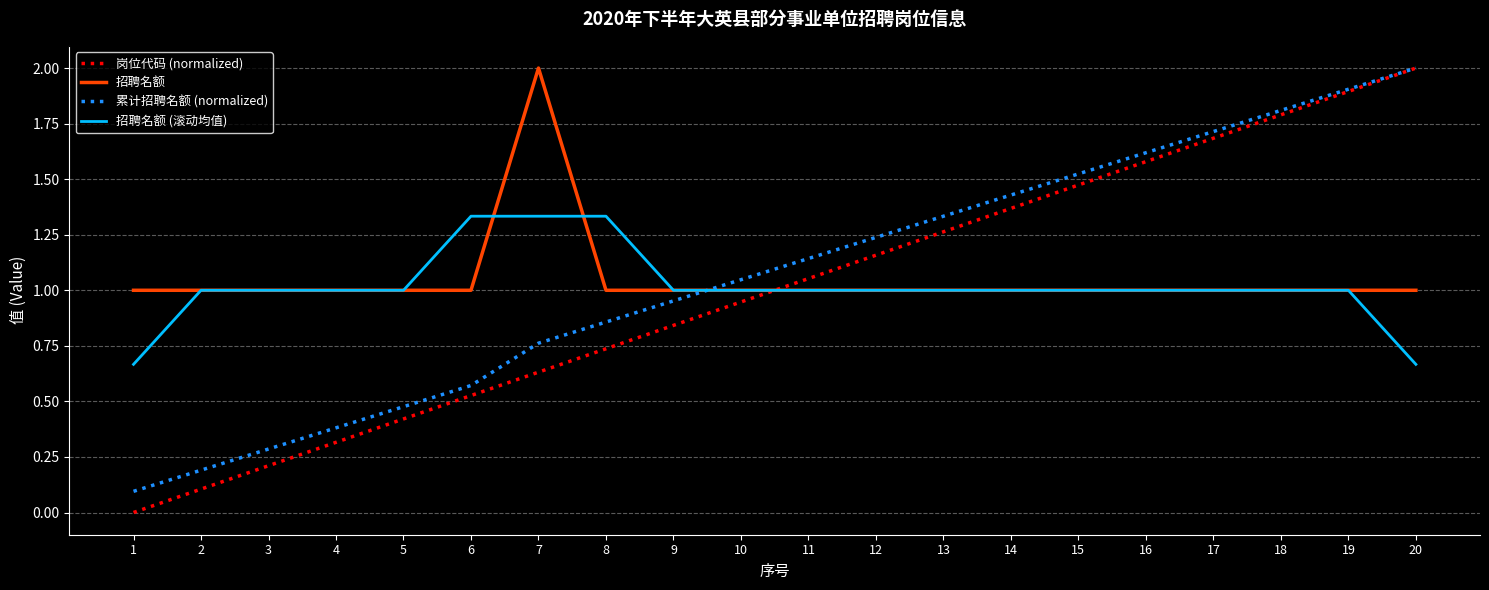

At which category is the sum across all series the highest?

19